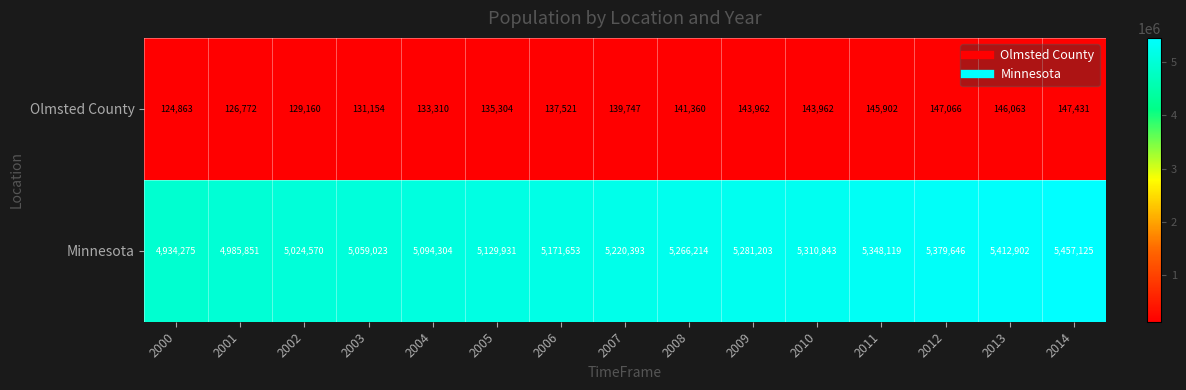

What is the difference between the second highest and minimum values in the Minnesota series?

478627